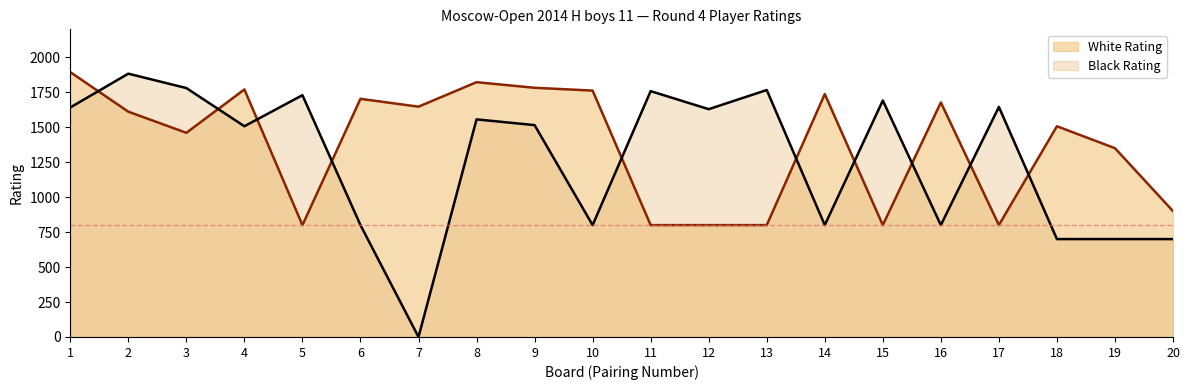

What is the sum of the Black Rating values at 12 and 5?

3358